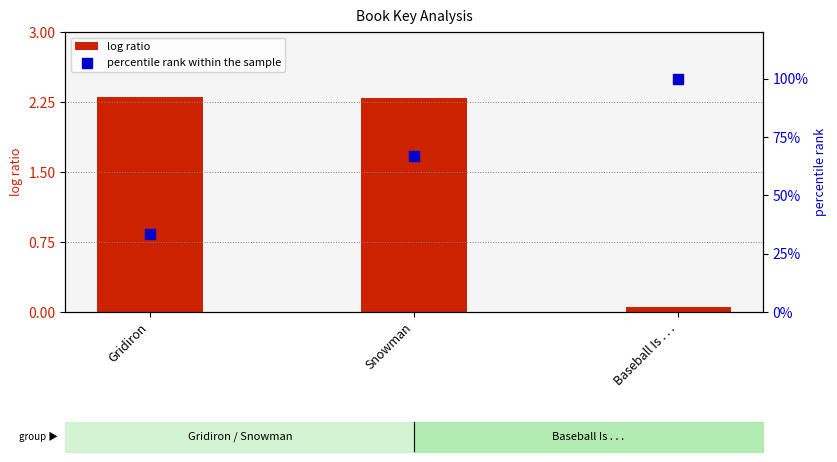

What are all the series names shown in the legend?

log ratio, percentile rank within the sample